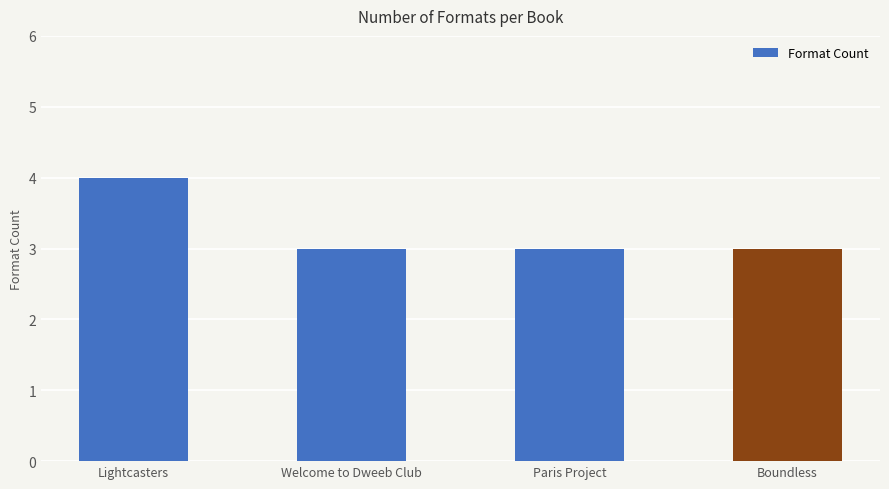

How many bars are there in total?

4